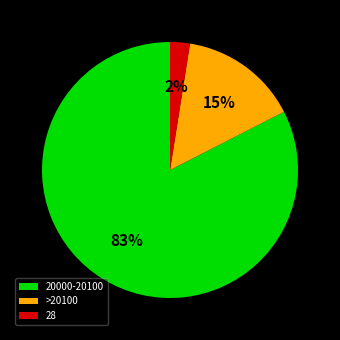

What is the largest slice in the pie chart?

20000-20100